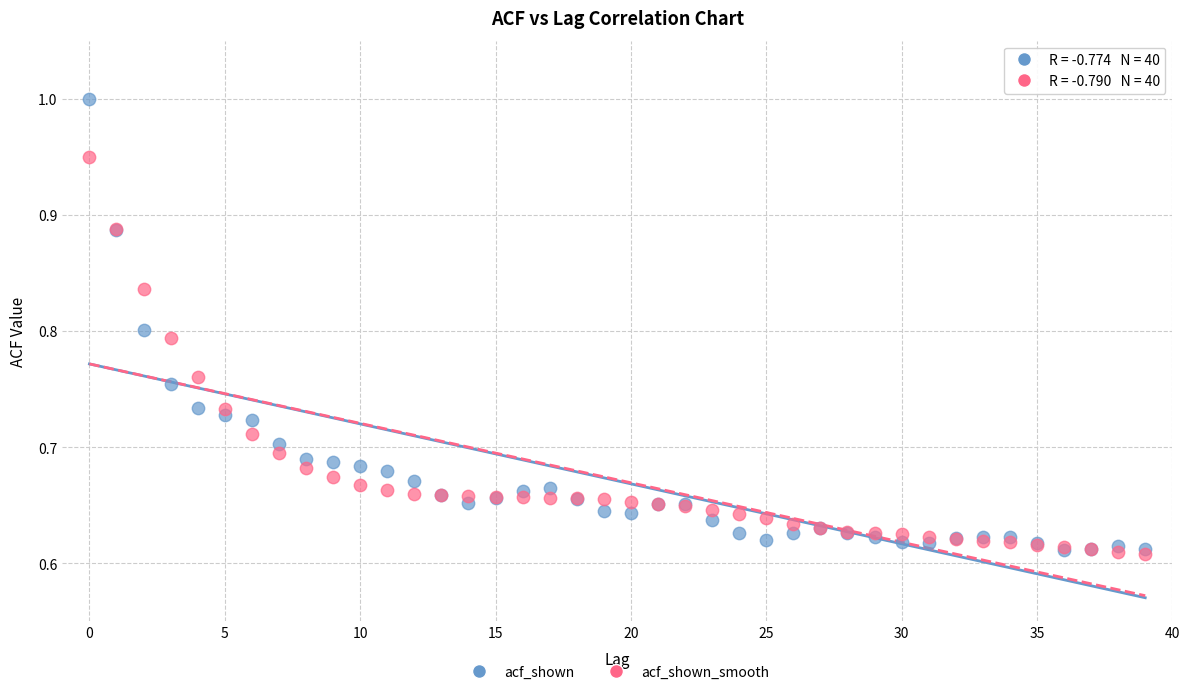

What are all the series names shown in the legend?

acf_shown, acf_shown_smooth